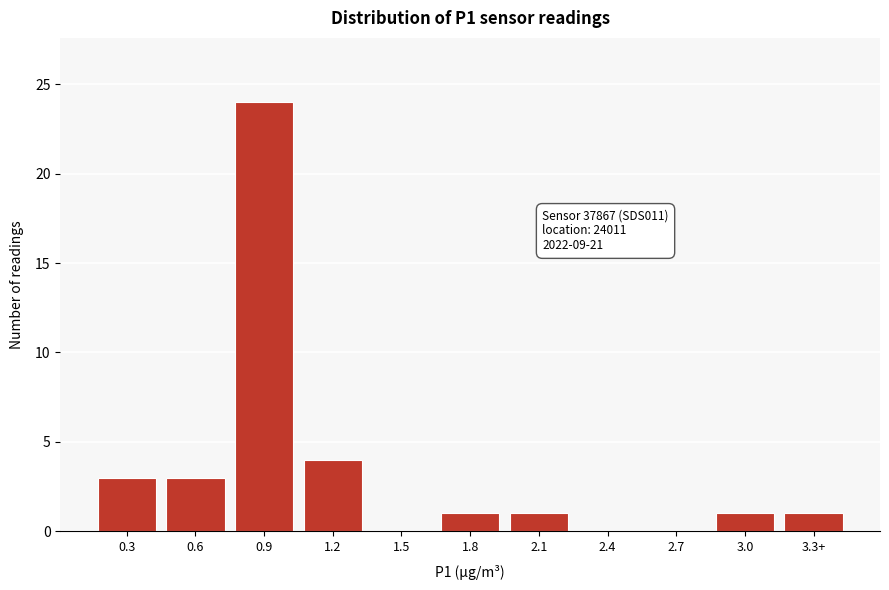

Reading left to right, what are all the values shown in this chart?

0.3=3	0.6=3	0.9=24	1.2=4	1.5=0	1.8=1	2.1=1	2.4=0	2.7=0	3.0=1	3.3+=1